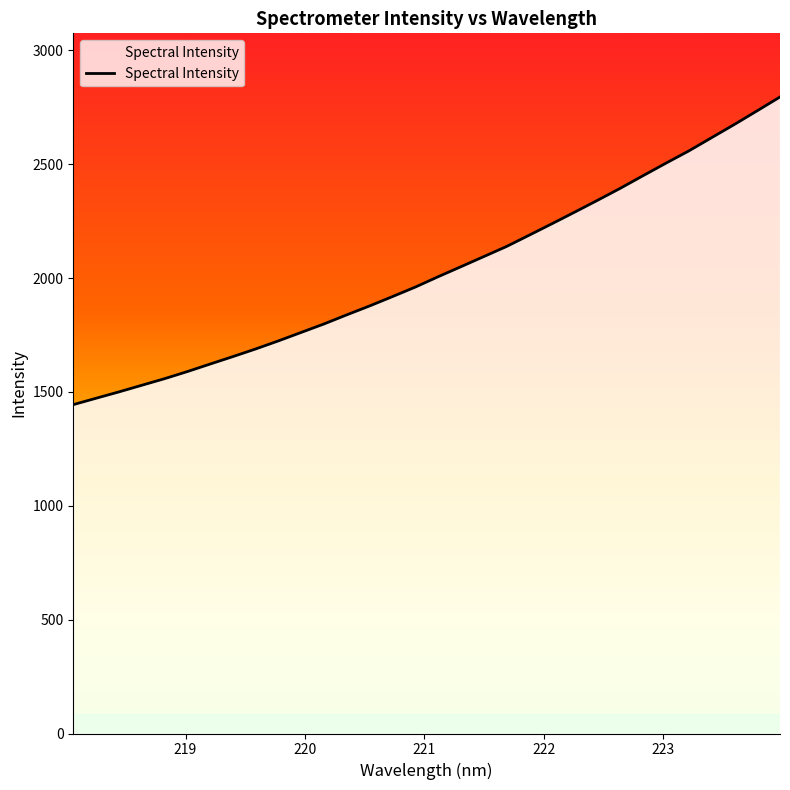

What is the minimum value shown in the chart?

1444.4